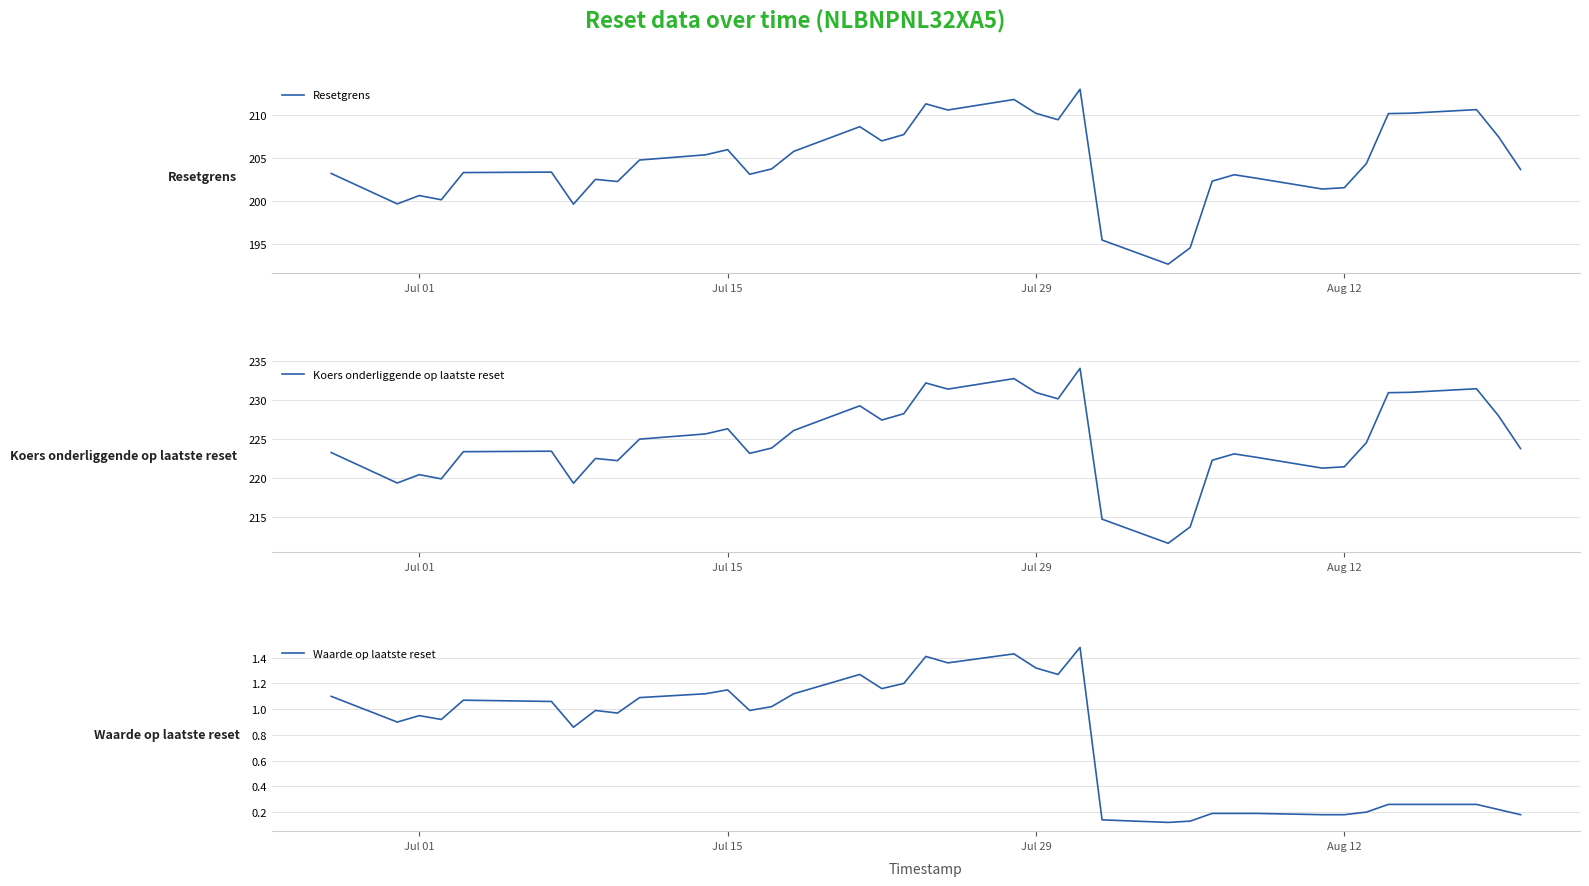

What is the lowest value of the Resetgrens series?

192.6